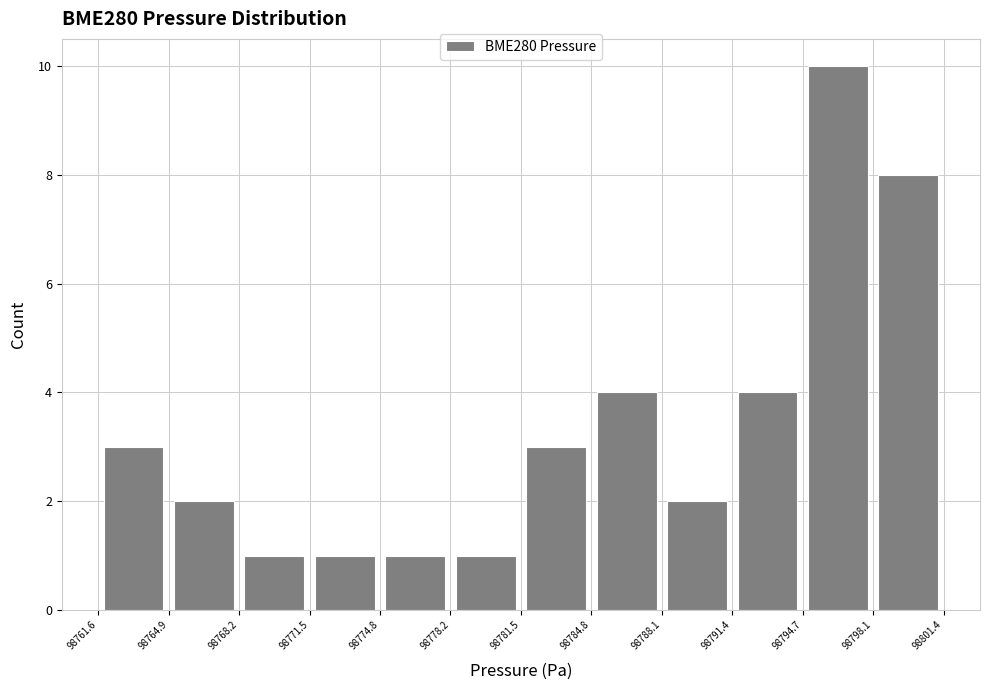

What is the height of the bar covering 98788.1 to 98791.4 on the x-axis? The values are not printed on the chart, so give them approximately, as read against the axis.

2